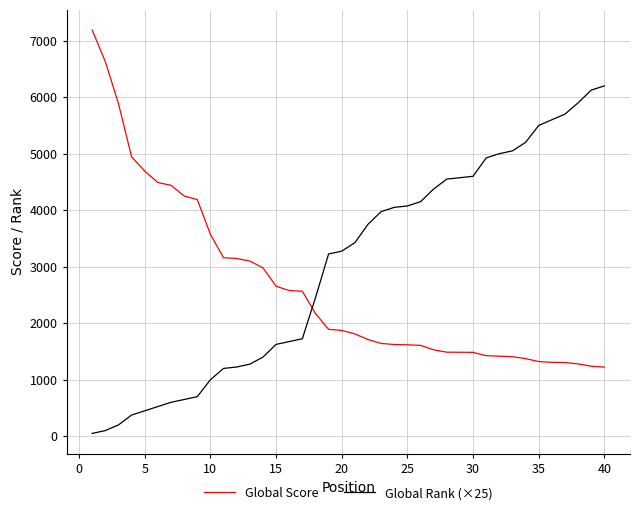

What is the maximum value for Global Score?

7188